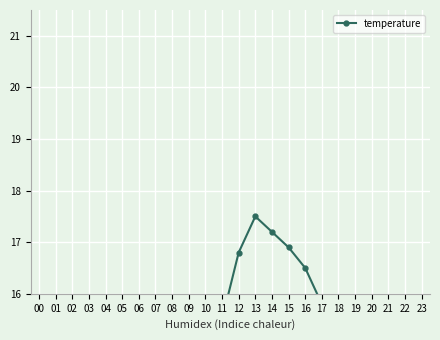

Count the number of values greater than 13.

14